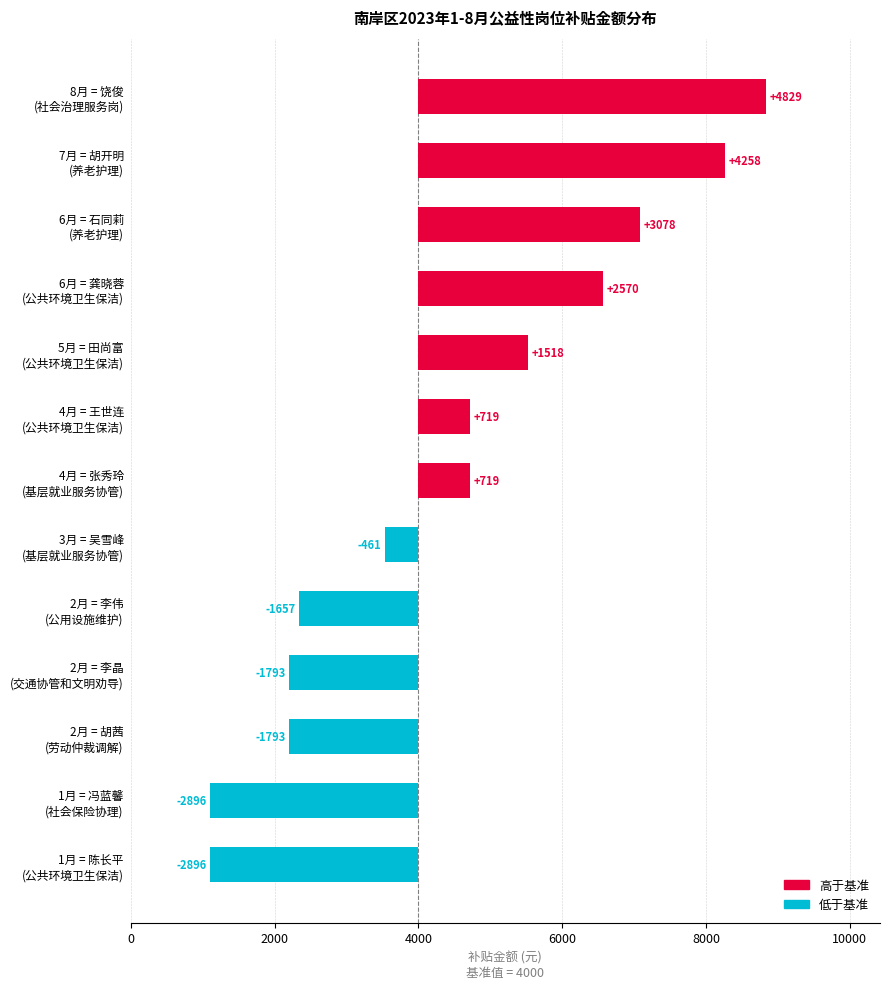

What is the approximate value of 补贴金额(元) at 田尚富?

5518.1